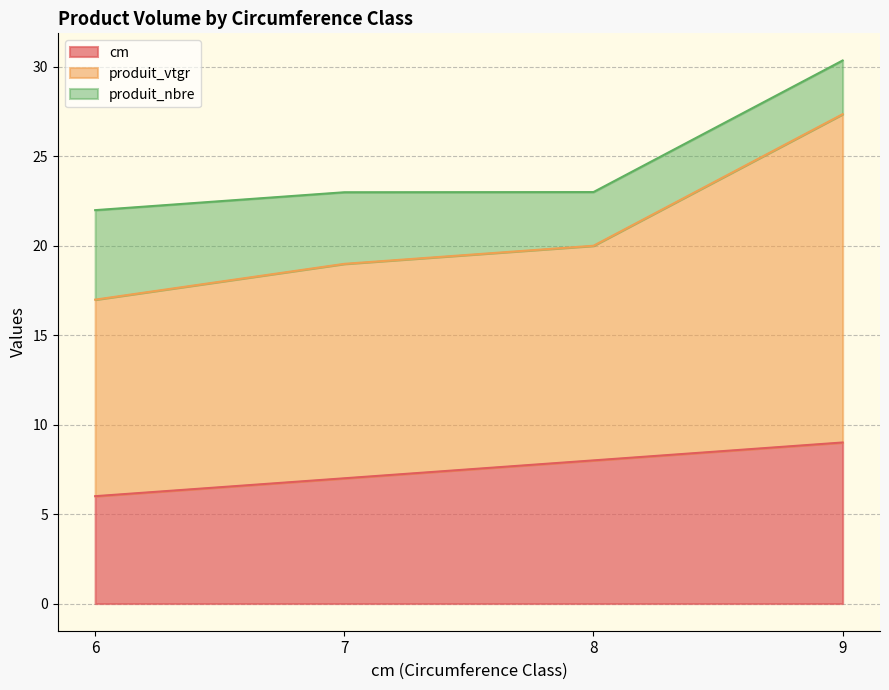

What are all the series names shown in the legend?

cm, produit_vtgr, produit_nbre